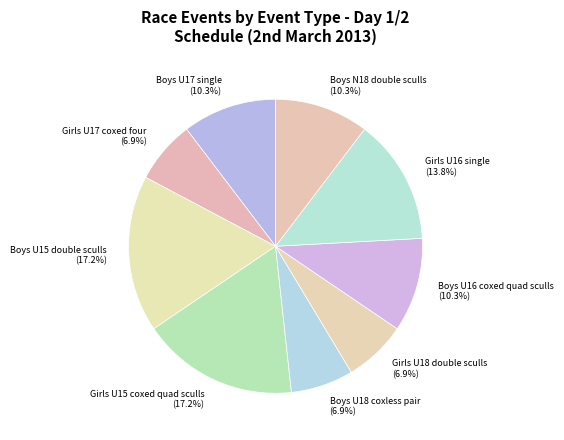

Is there a majority slice in this chart?

No